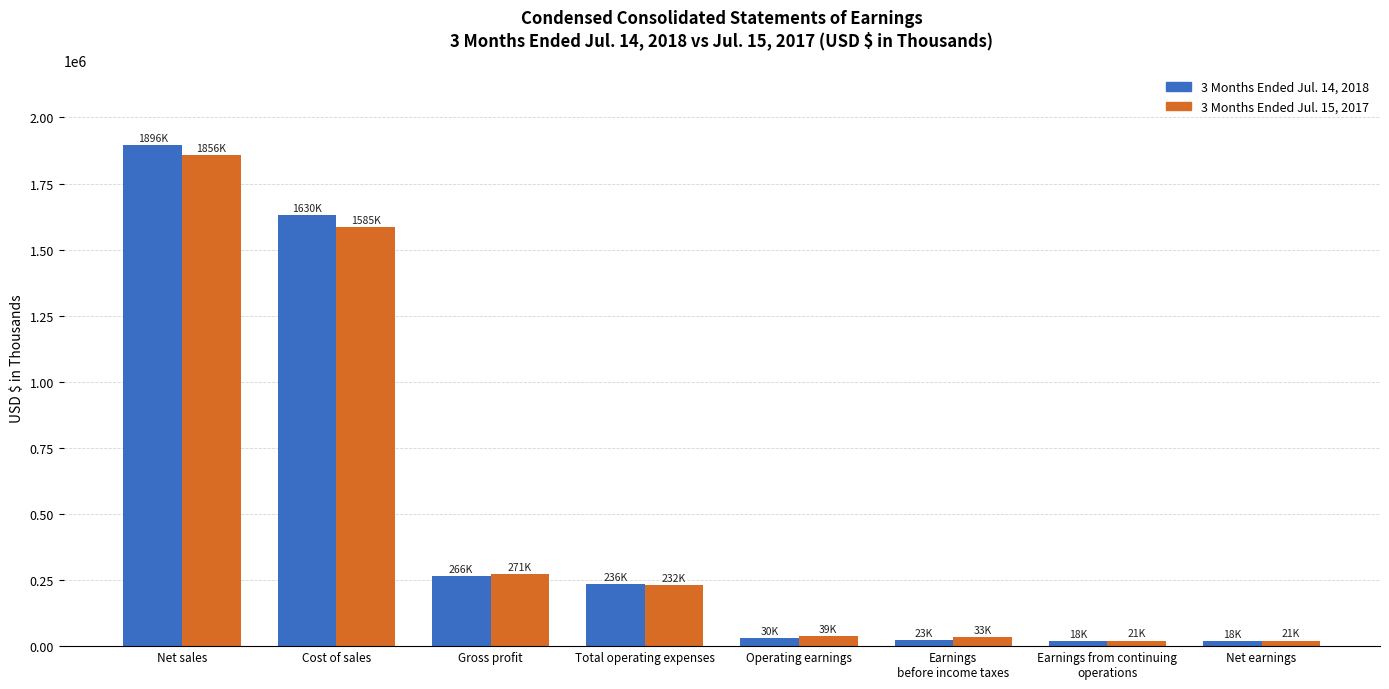

At which label is 3 Months Ended Jul. 15, 2017 closest to 938614?

Cost of sales